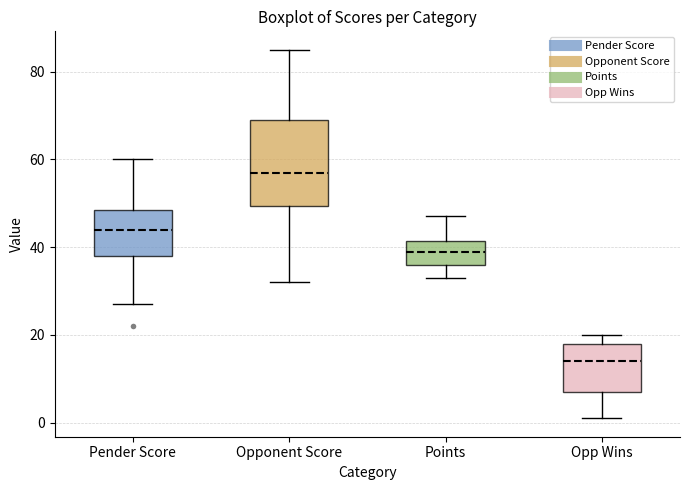

Comparing the boxes themselves (not the whiskers), which one is the tallest?

Opponent Score